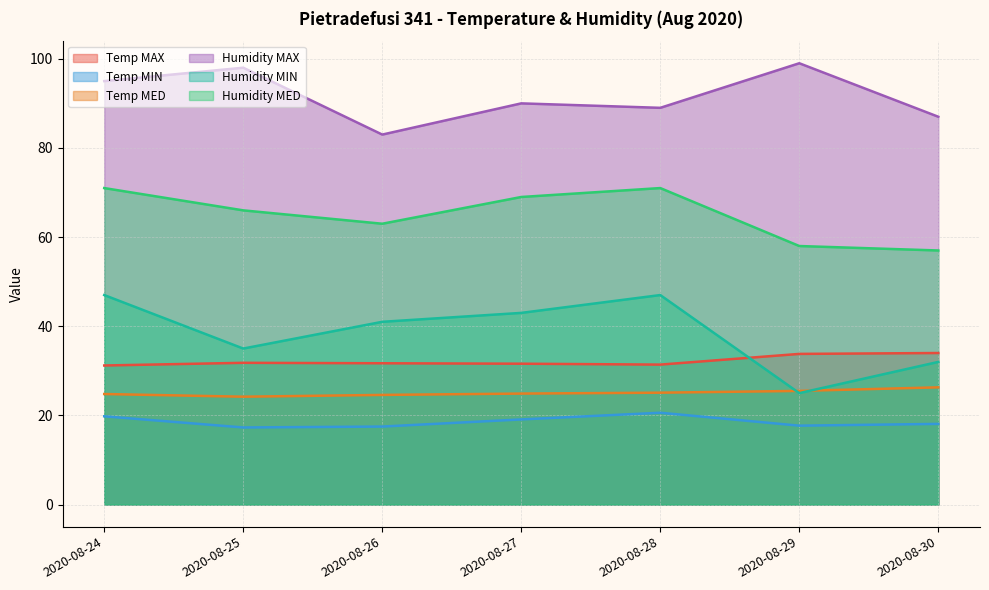

Rank the categories by Temp MED value from highest to lowest.

2020-08-30, 2020-08-29, 2020-08-28, 2020-08-27, 2020-08-24, 2020-08-26, 2020-08-25